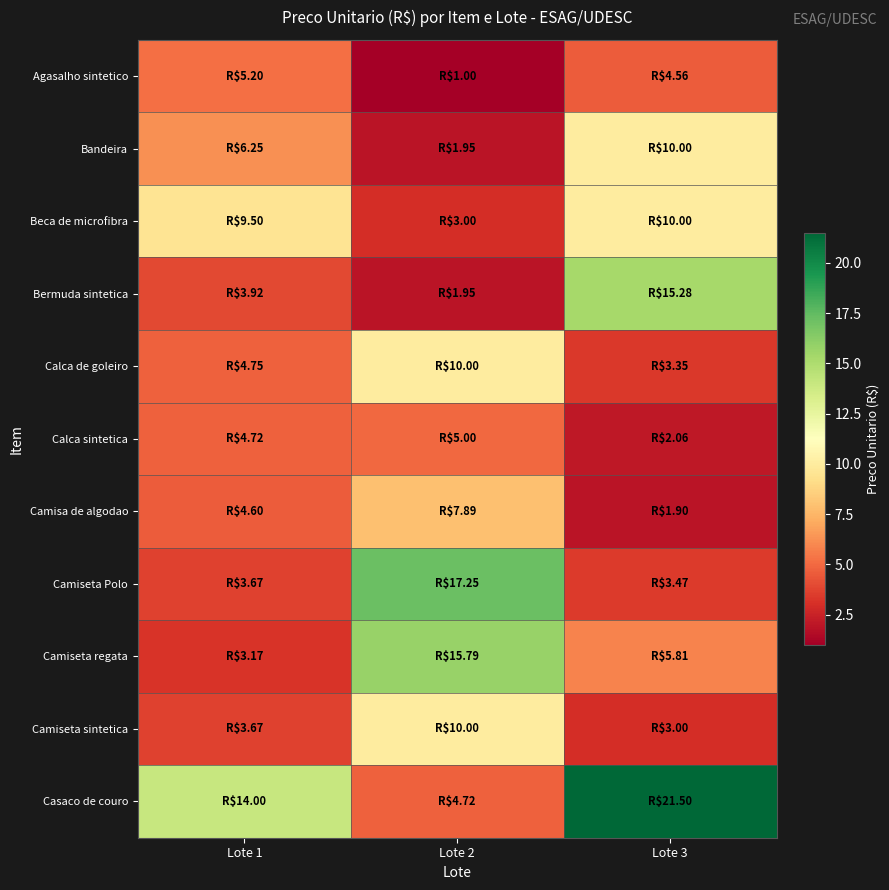

Between Lote 2 and Lote 1, which is larger?

Lote 1